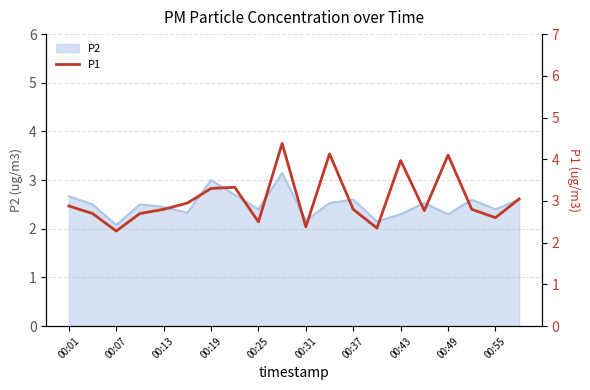

What is the lowest value of the P2 series?

2.1